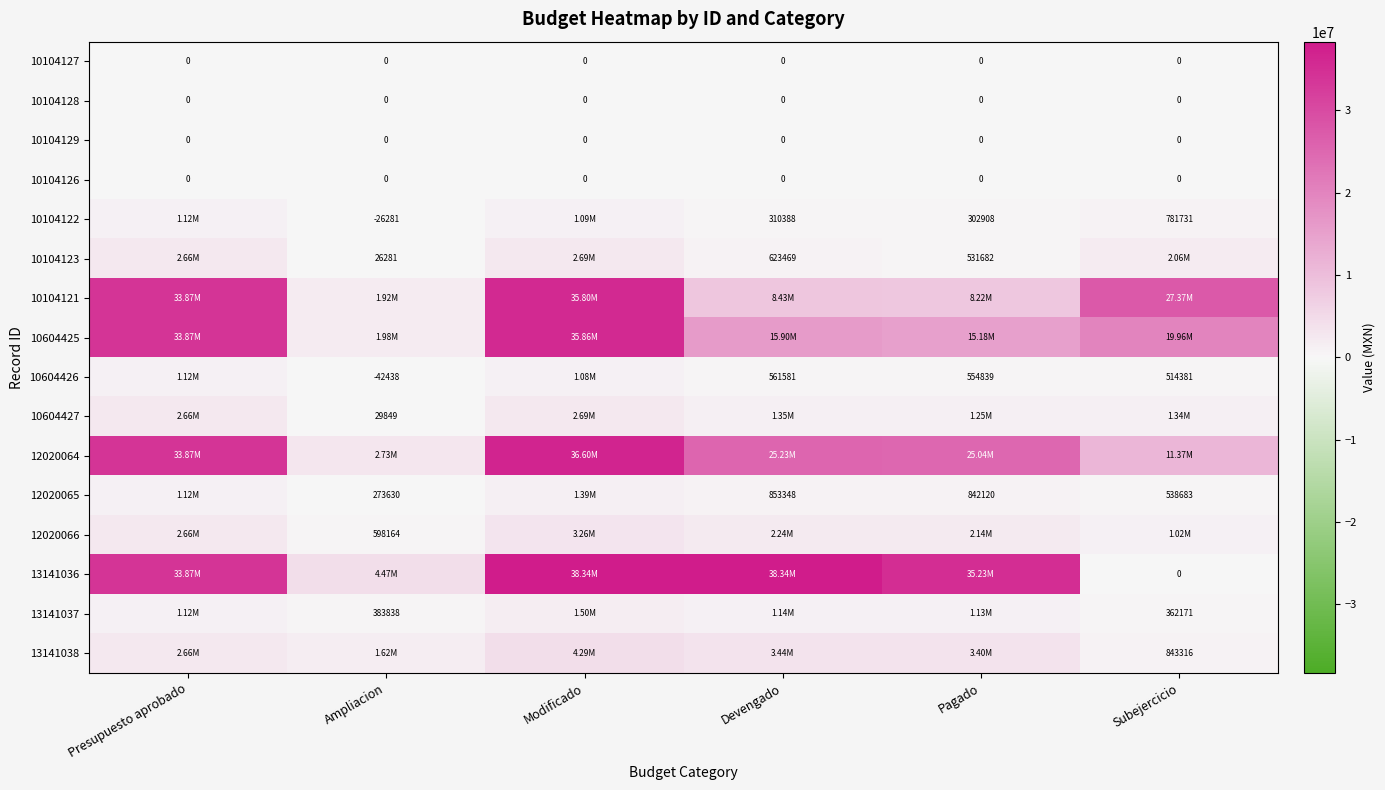

At which category is the sum across all series the highest?

Modificado